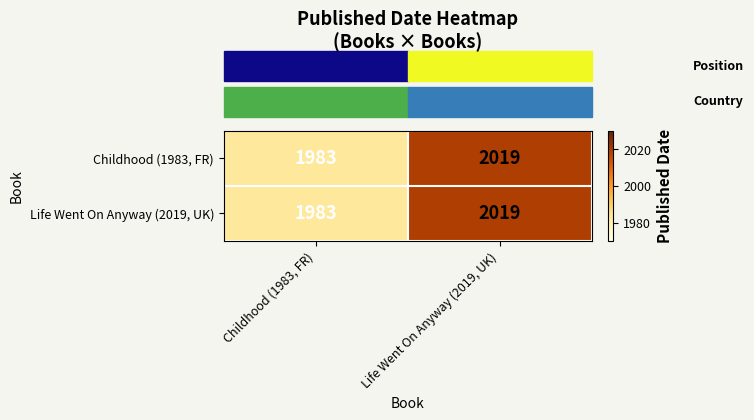

What is the total value across all series at Life Went On Anyway (2019, UK)?

4038